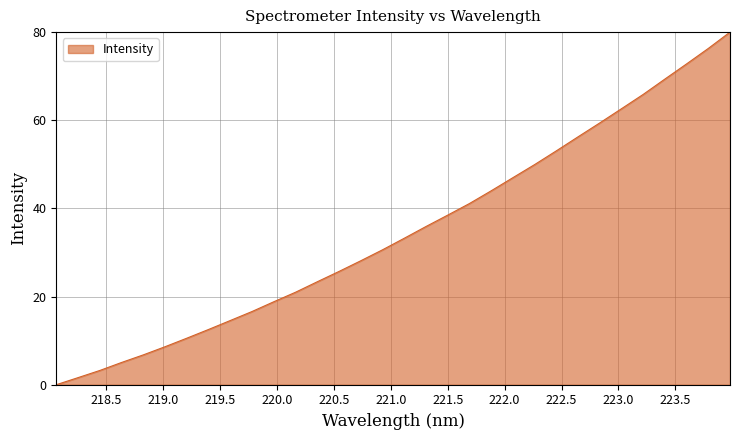

What is the maximum value shown in the chart?

80.0